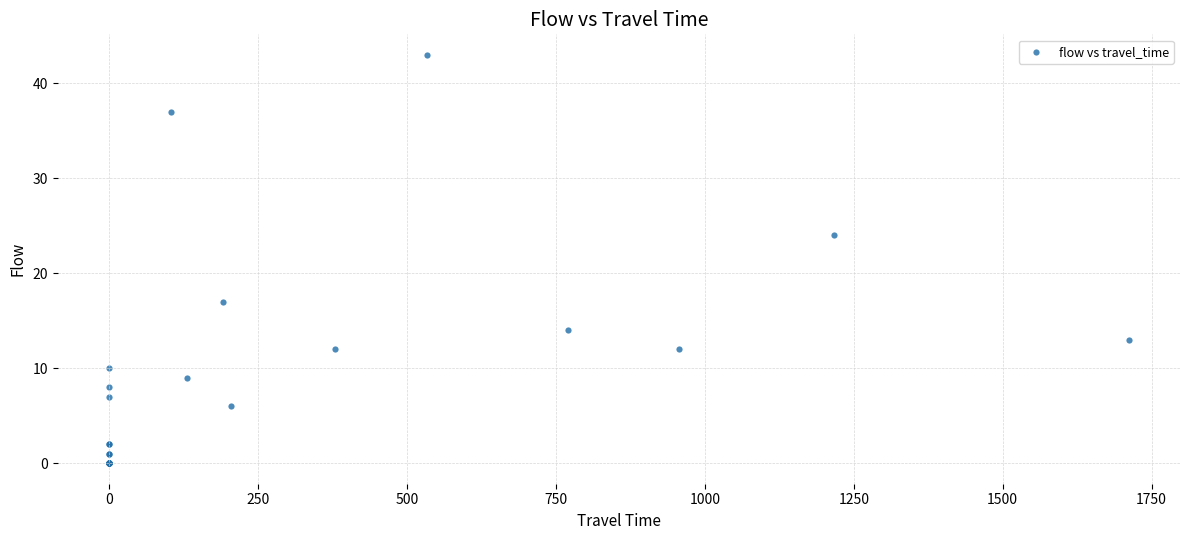

What Y value in the scatter plot is closest to 21?

24